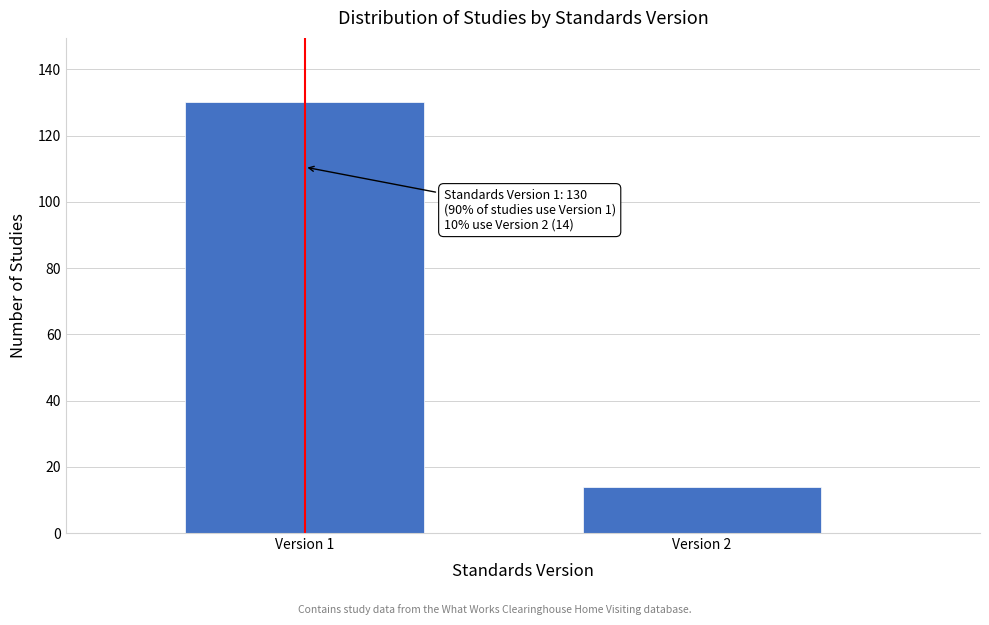

Reading left to right, what are all the values shown in this chart?

Version 1=130	Version 2=14